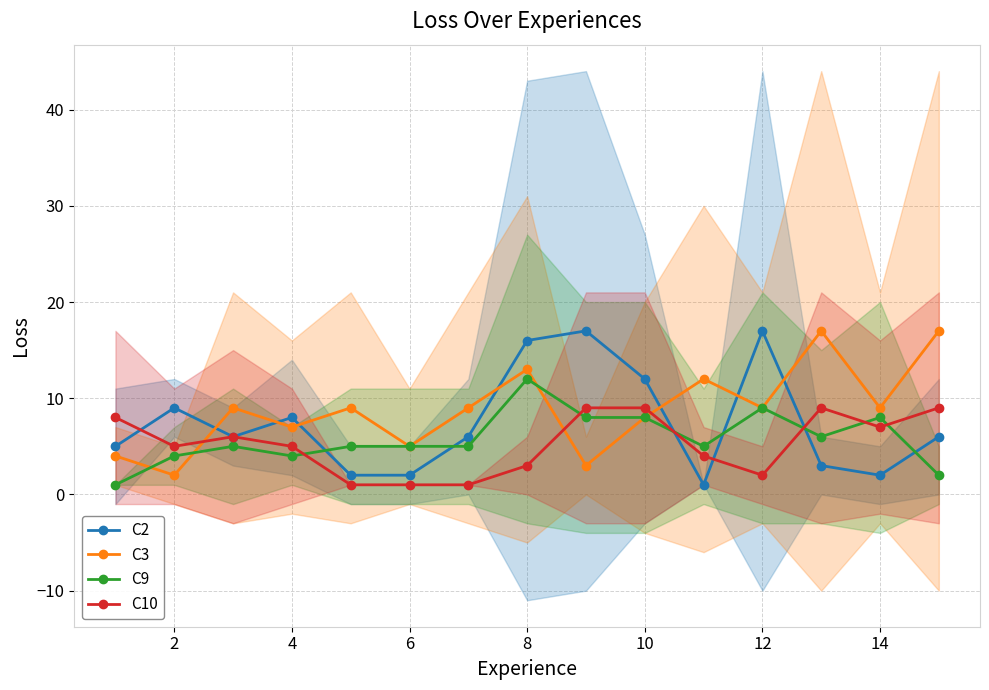

What is the value of the C10 point at the 2nd from the left?

5